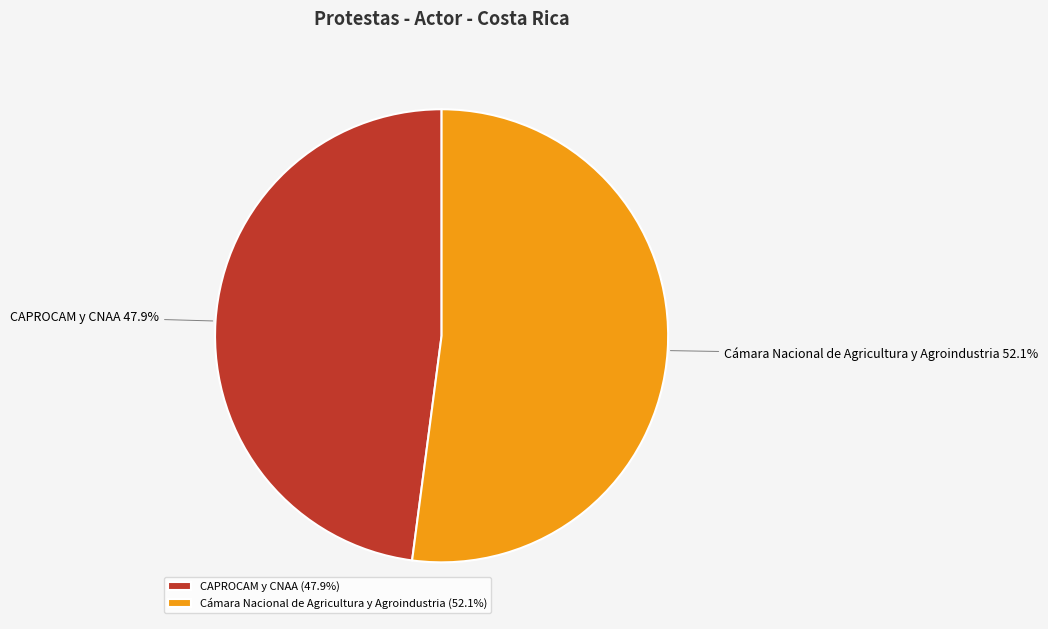

To the nearest percent, what is the difference between the CAPROCAM y CNAA and Cámara Nacional de Agricultura y Agroindustria slice percentages?

4%